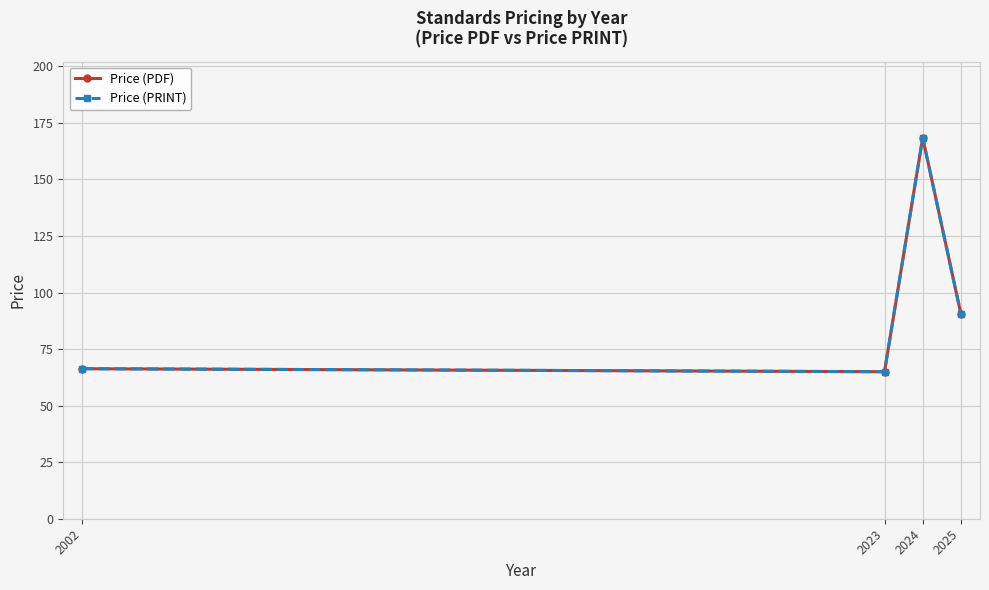

True or false: Price (PDF) and Price (PRINT) cross at least once.

False